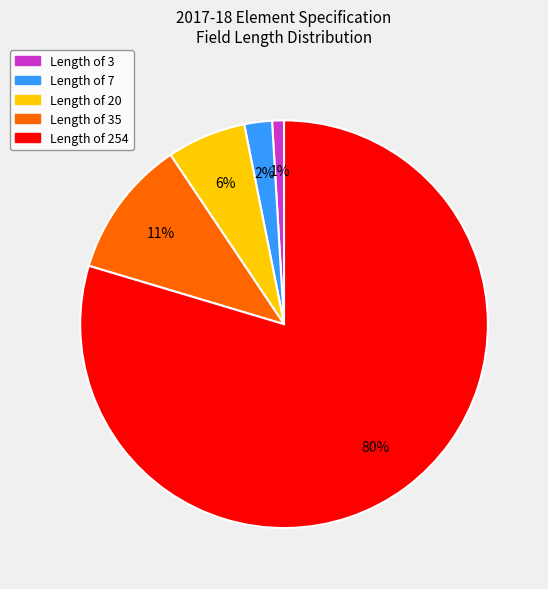

What is the largest slice in the pie chart?

Length of 254